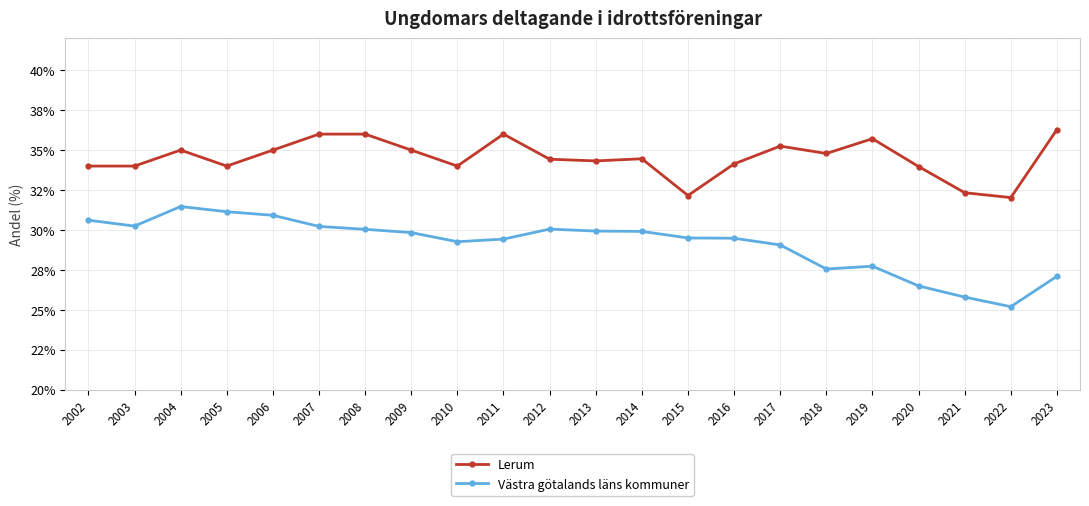

True or false: Lerum and Västra götalands läns kommuner cross at least once.

False